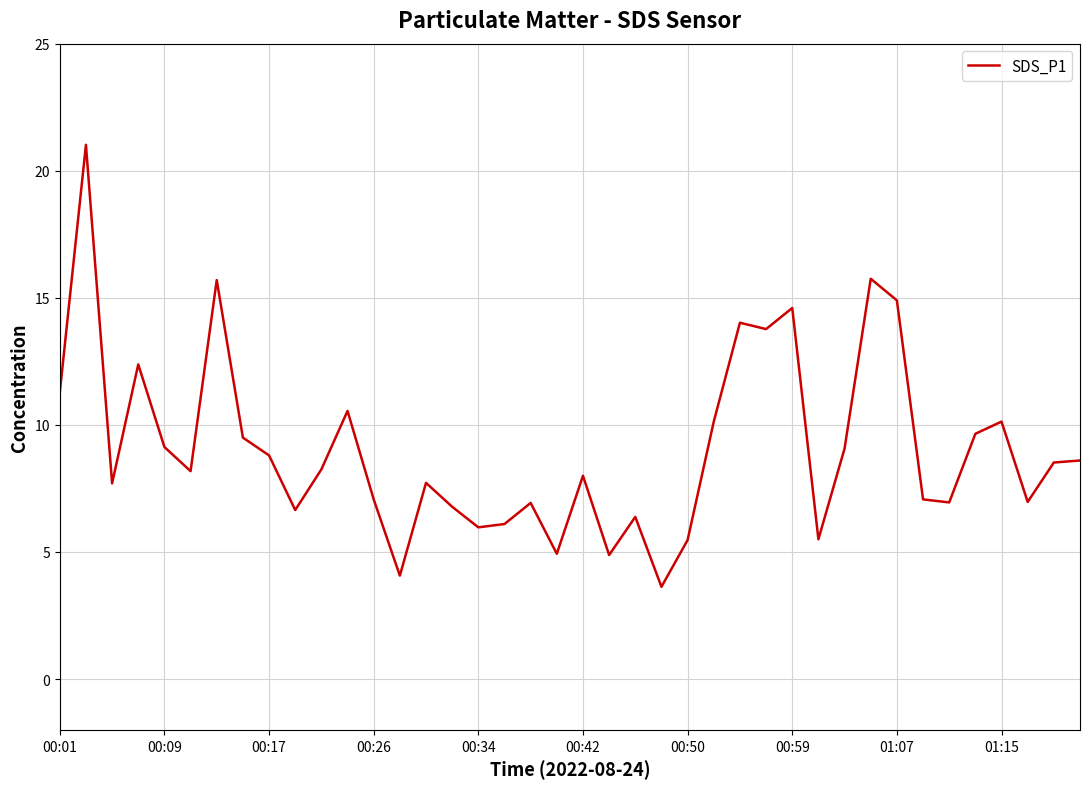

What is the minimum value shown in the chart?

3.6